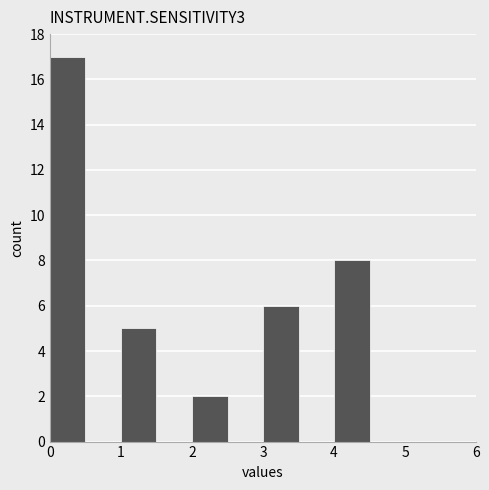

How tall is the bar that spans 0.0 to 0.5 on the x-axis? The values are not printed on the chart, so give them approximately, as read against the axis.

17